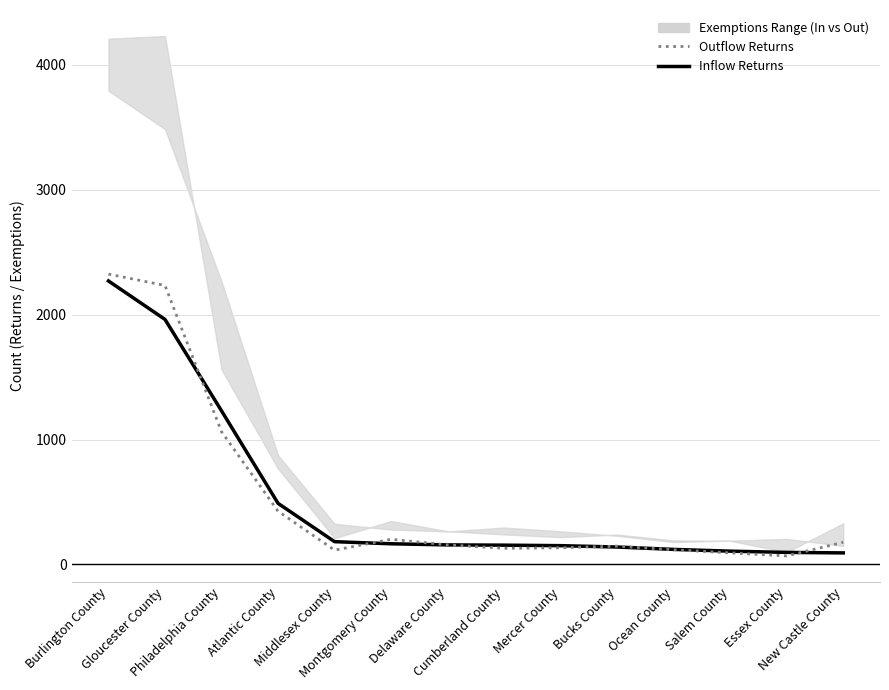

What is the smallest value displayed?

68